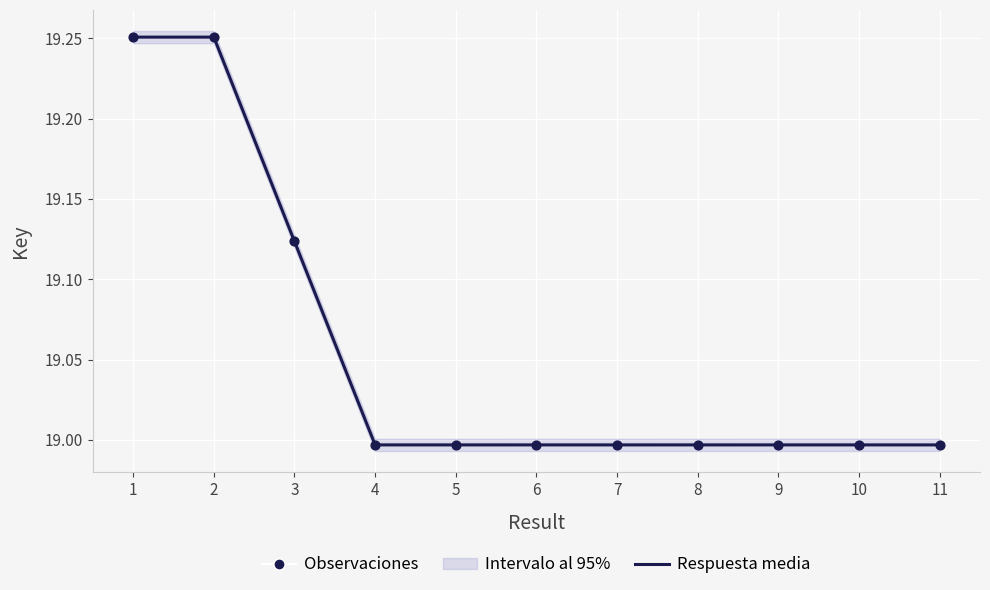

At which category is the sum across all series the highest?

1